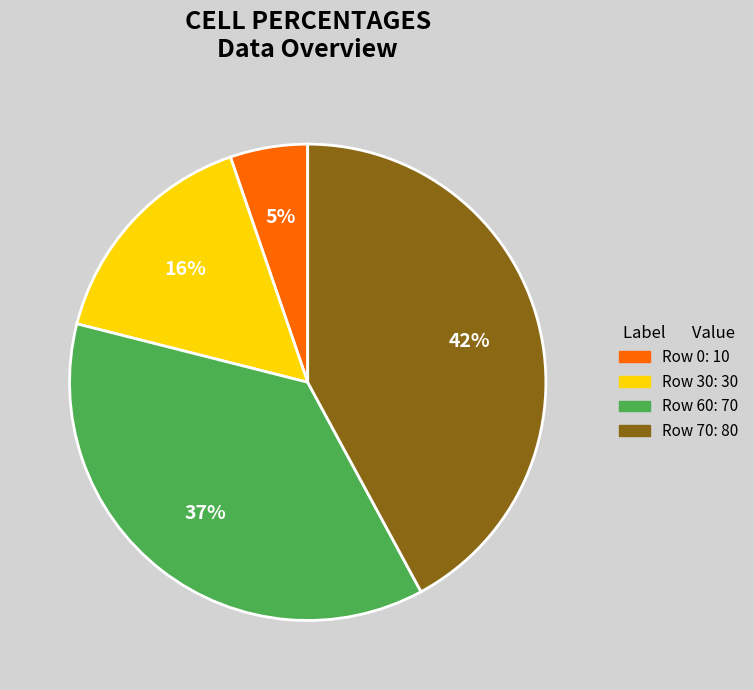

To the nearest percent, what is the average slice percentage?

25%